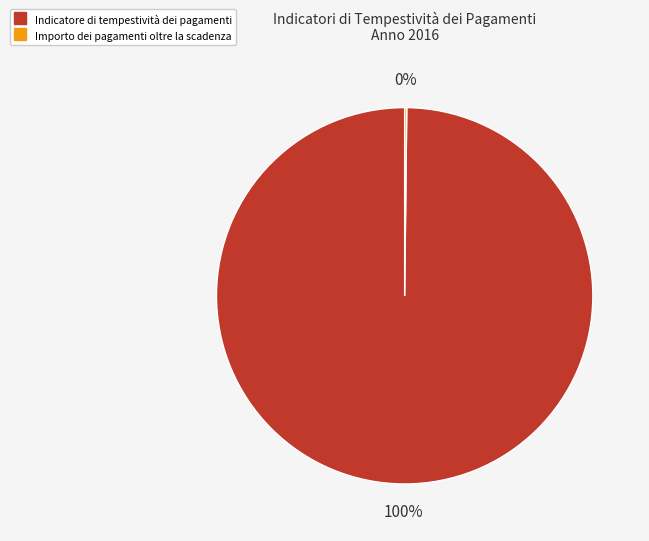

To the nearest percent, what is the average slice percentage?

50%